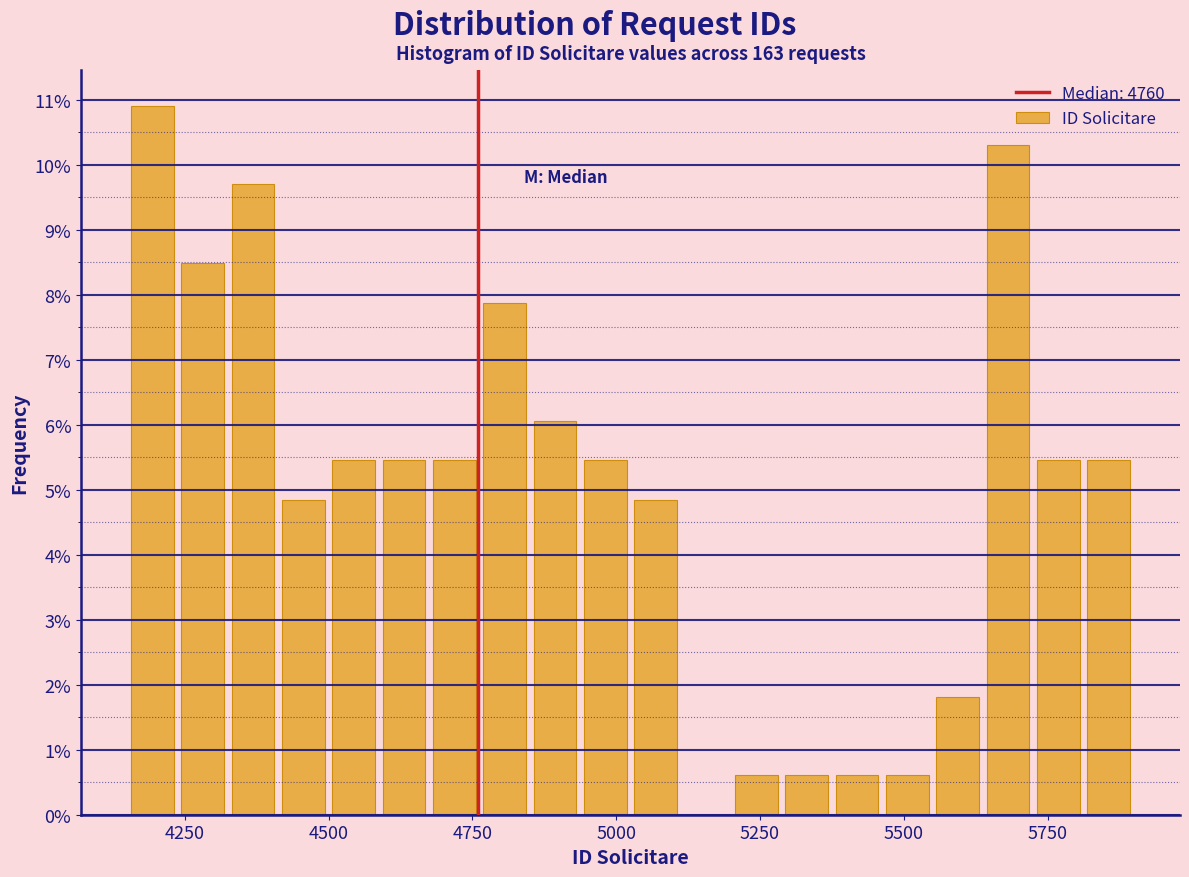

Around what value on the x-axis is the tallest bar? Give the approximate position of its centre, as read against the axis.

4200